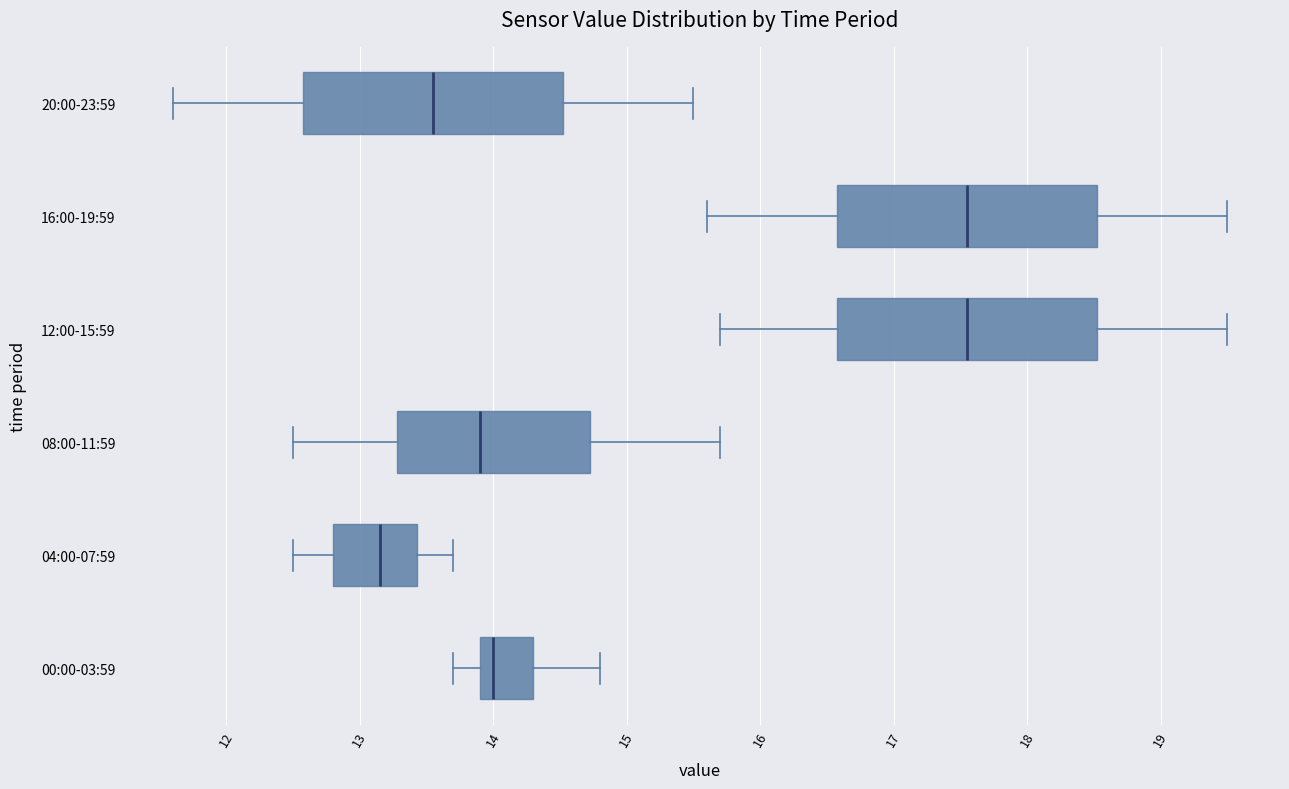

Reading bottom to top, read every box against the x-axis: the position of its median line, the range the box covers, and the ends of its whiskers. The values are not printed on the chart, so give them approximately, as read against the axis.

00:00-03:59: median 14.0, box 13.9 to 14.3, whiskers 13.7 to 14.8
04:00-07:59: median 13.2, box 12.8 to 13.4, whiskers 12.5 to 13.7
08:00-11:59: median 13.9, box 13.3 to 14.7, whiskers 12.5 to 15.7
12:00-15:59: median 17.6, box 16.6 to 18.5, whiskers 15.7 to 19.5
16:00-19:59: median 17.6, box 16.6 to 18.5, whiskers 15.6 to 19.5
20:00-23:59: median 13.6, box 12.6 to 14.5, whiskers 11.6 to 15.5